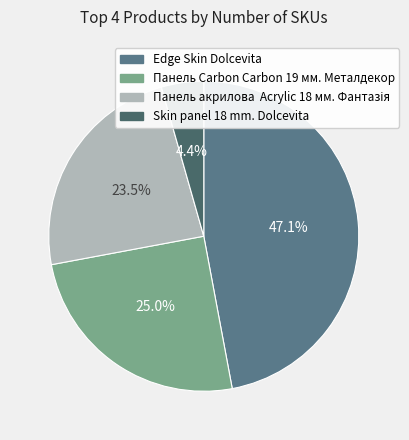

Which slice is the smallest?

Skin panel 18 mm. Dolcevita